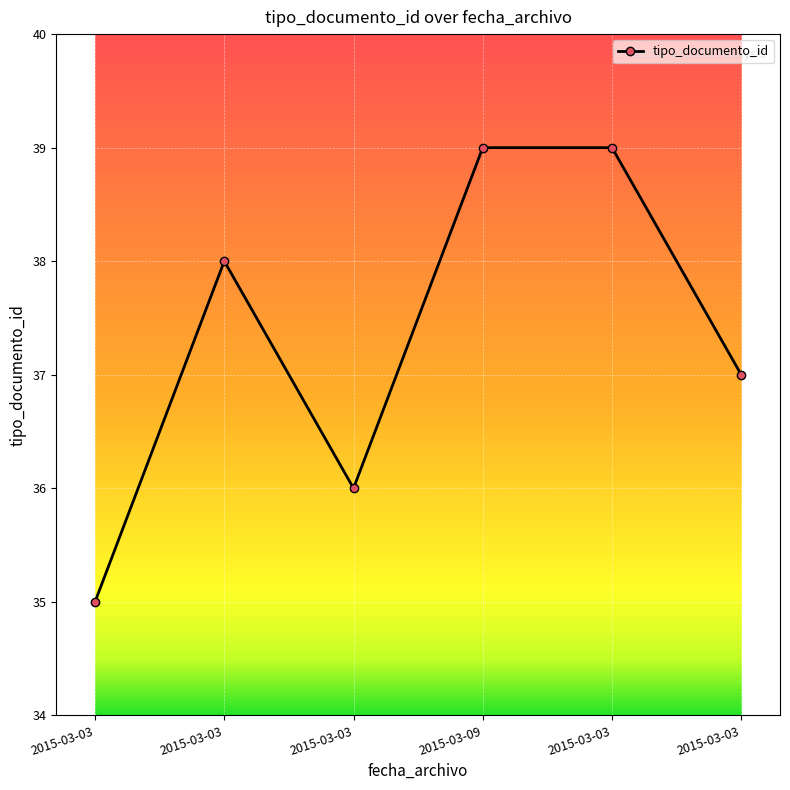

What is the ratio of the value at 2015-03-09 to the value at 2015-03-03?

1.1